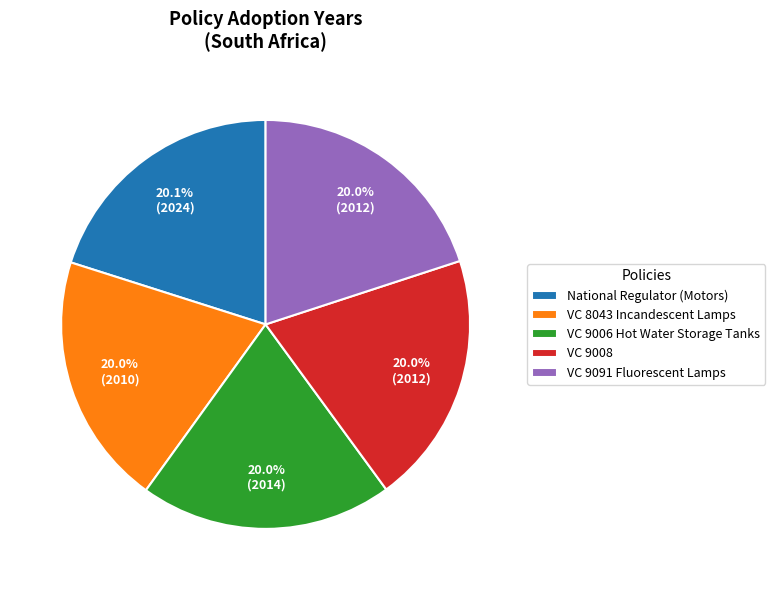

Is it true that VC 9091 Fluorescent Lamps is 31% of the pie?

False